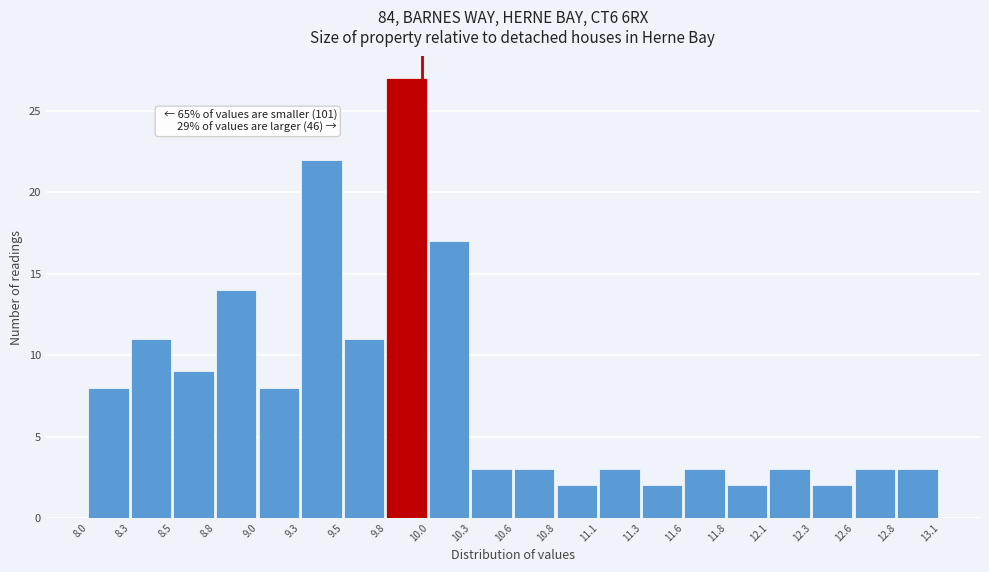

Which range on the x-axis has the tallest bar?

9.8 to 10.0